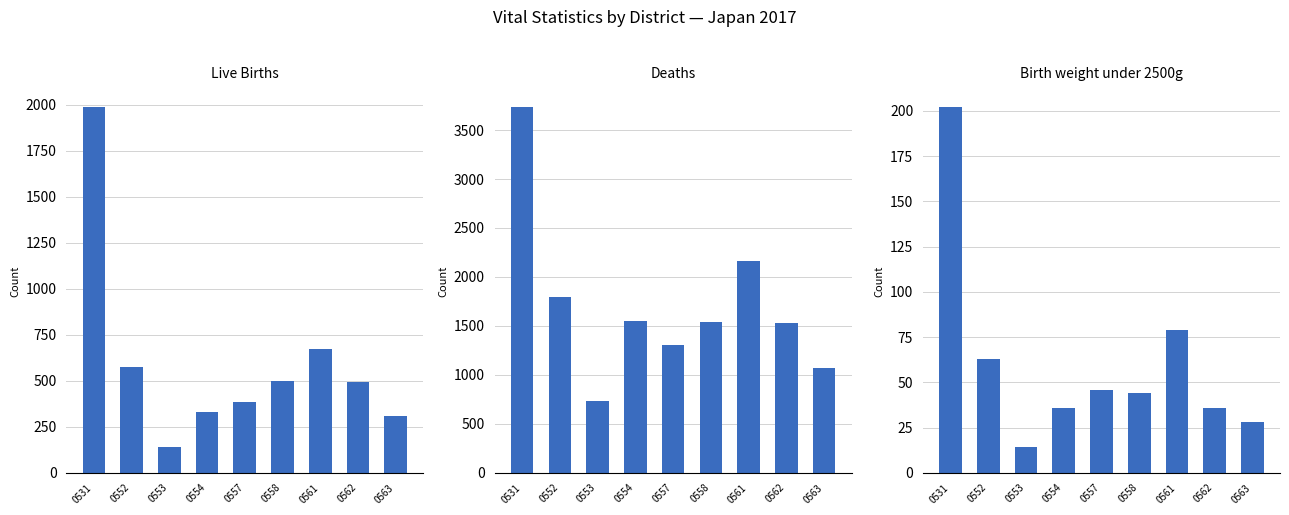

What is the smallest value displayed?

14